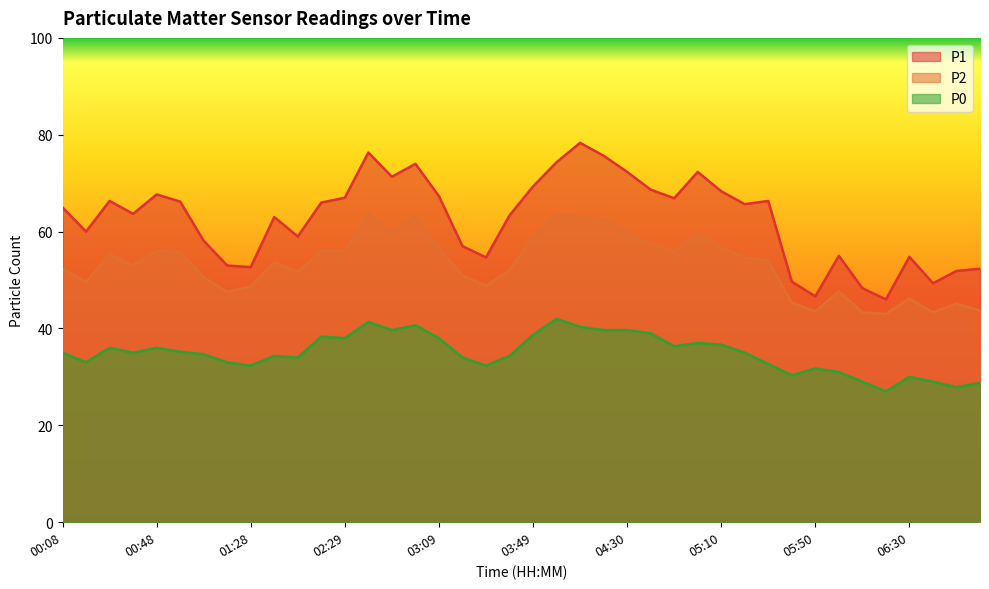

The value of P1 at 00:08 is 65.0. True or false?

True